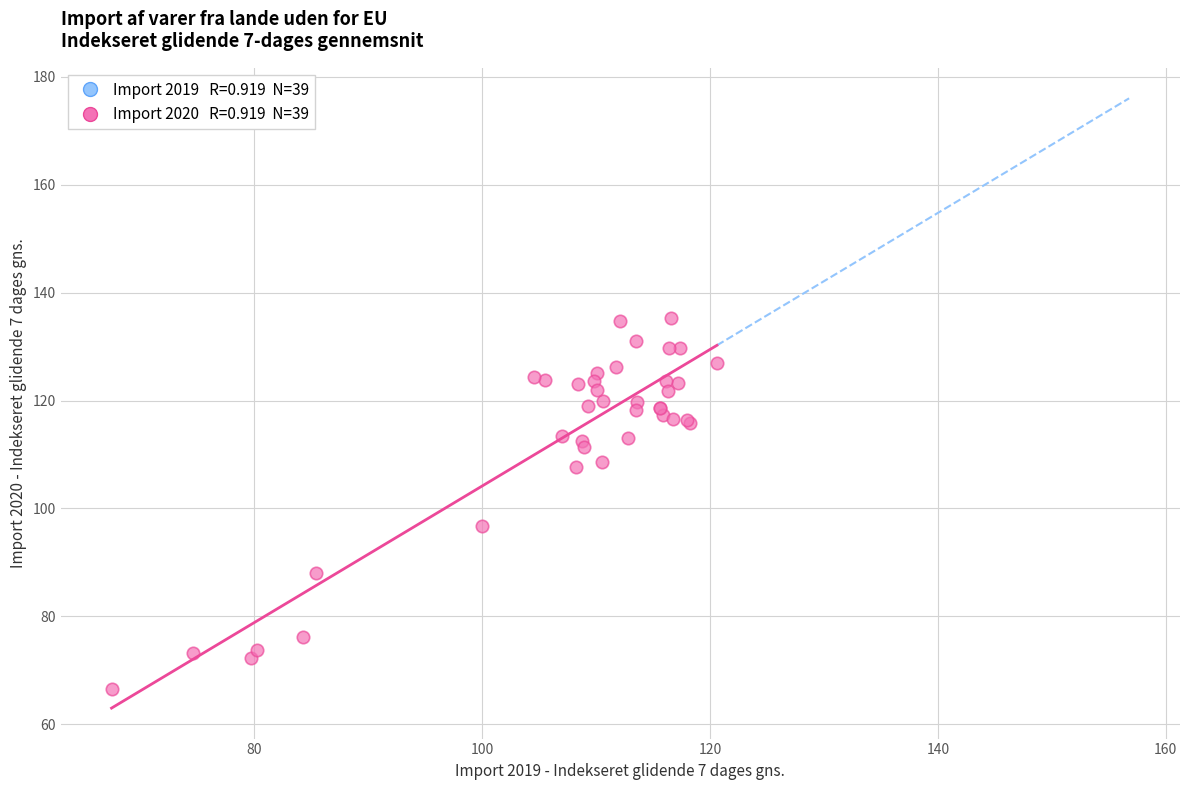

What Y value in the scatter plot is closest to 100?

96.7